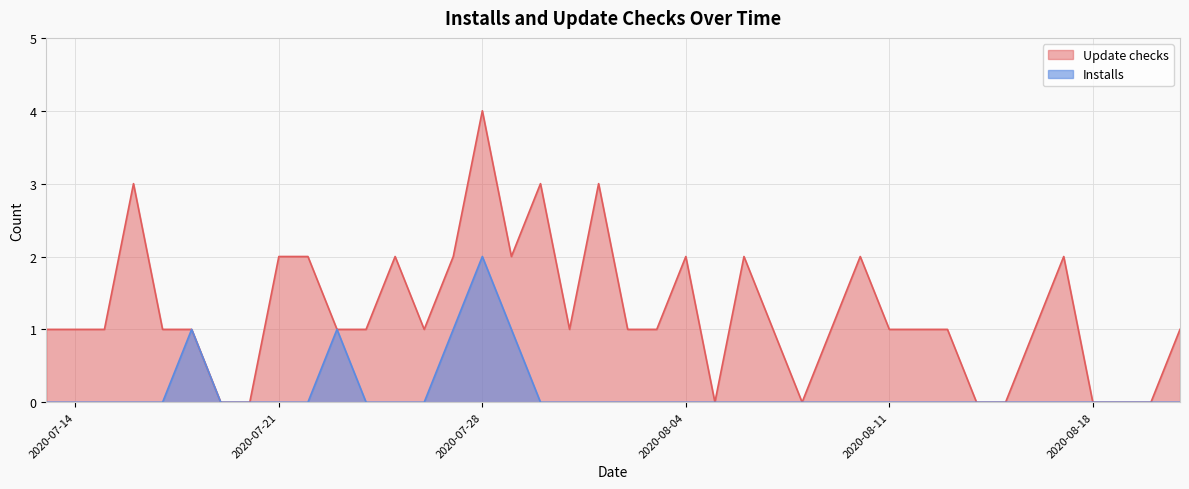

How many lines are shown in the chart?

2